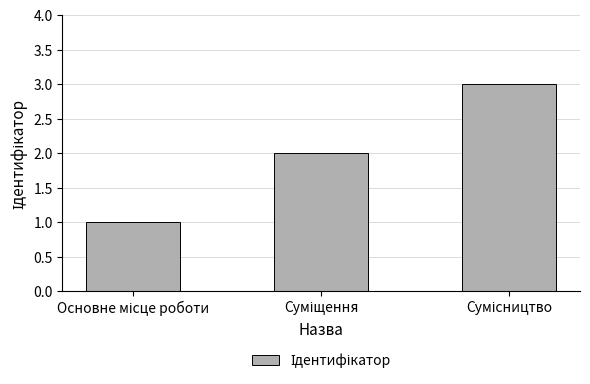

Does the chart contain stacked bars?

No